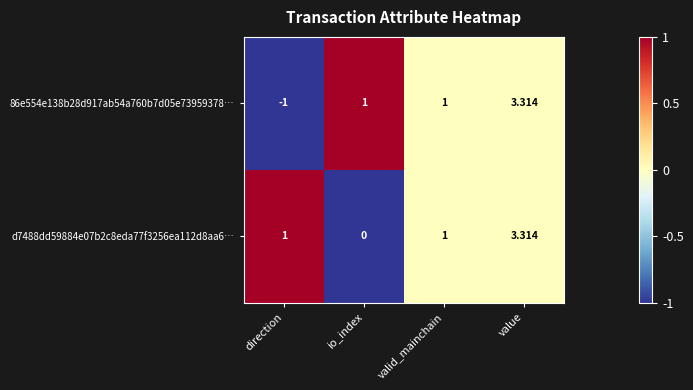

Which series changed the most between direction and valid_mainchain?

86e554e138b28d917ab54a760b7d05e73959378…